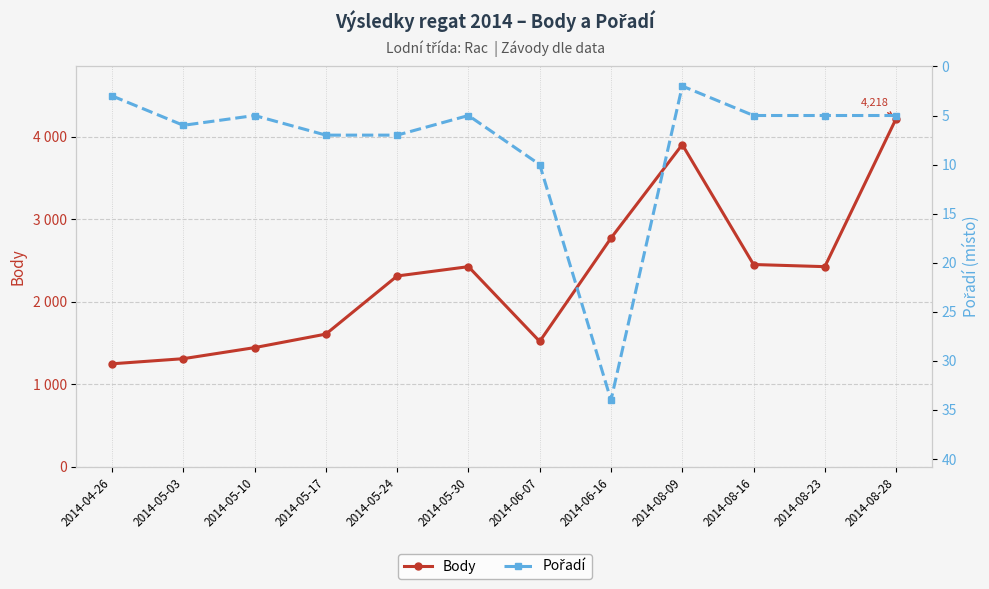

What position from the left is 2014-05-03?

2